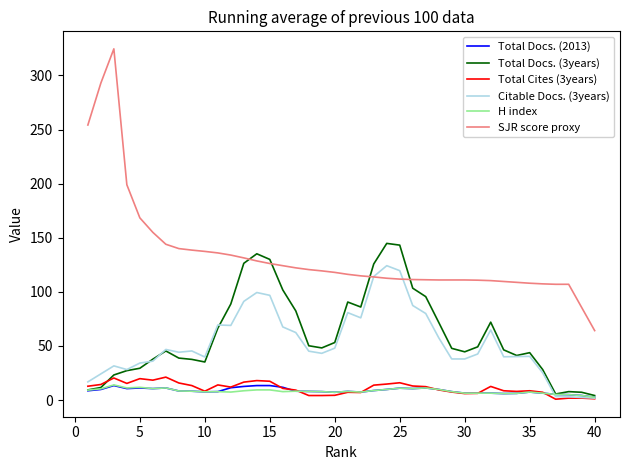

Which series has the largest total across all categories?

SJR score proxy